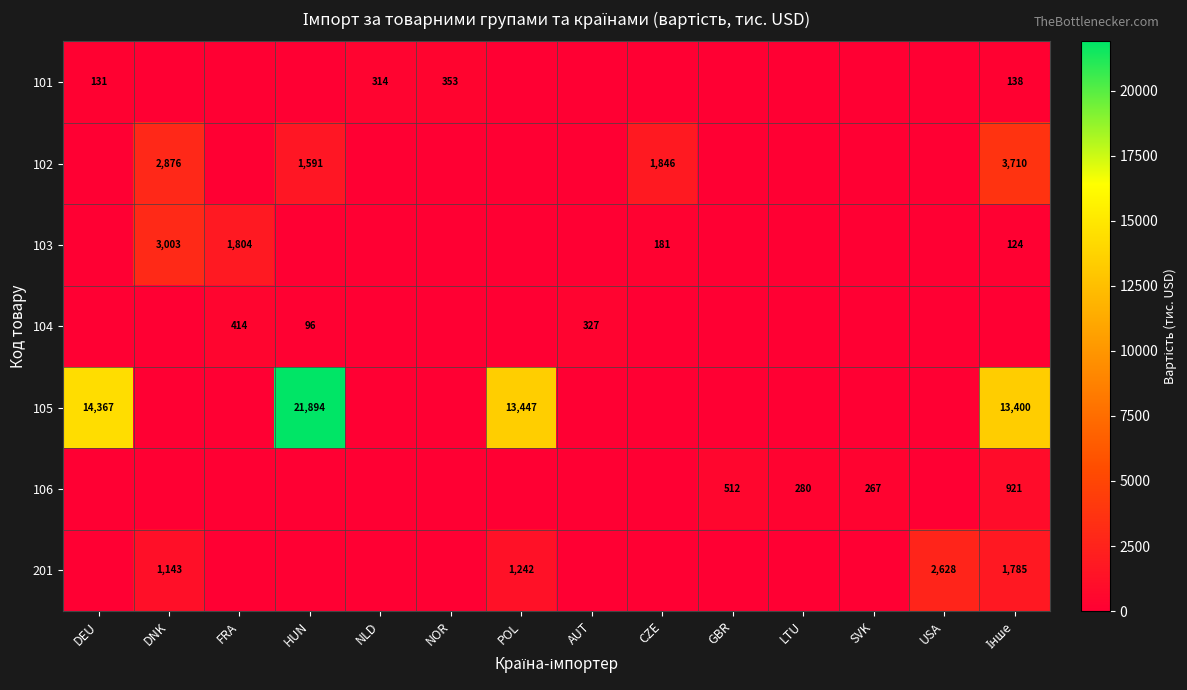

What is the difference between the second highest and second lowest values in the 101 series?

314